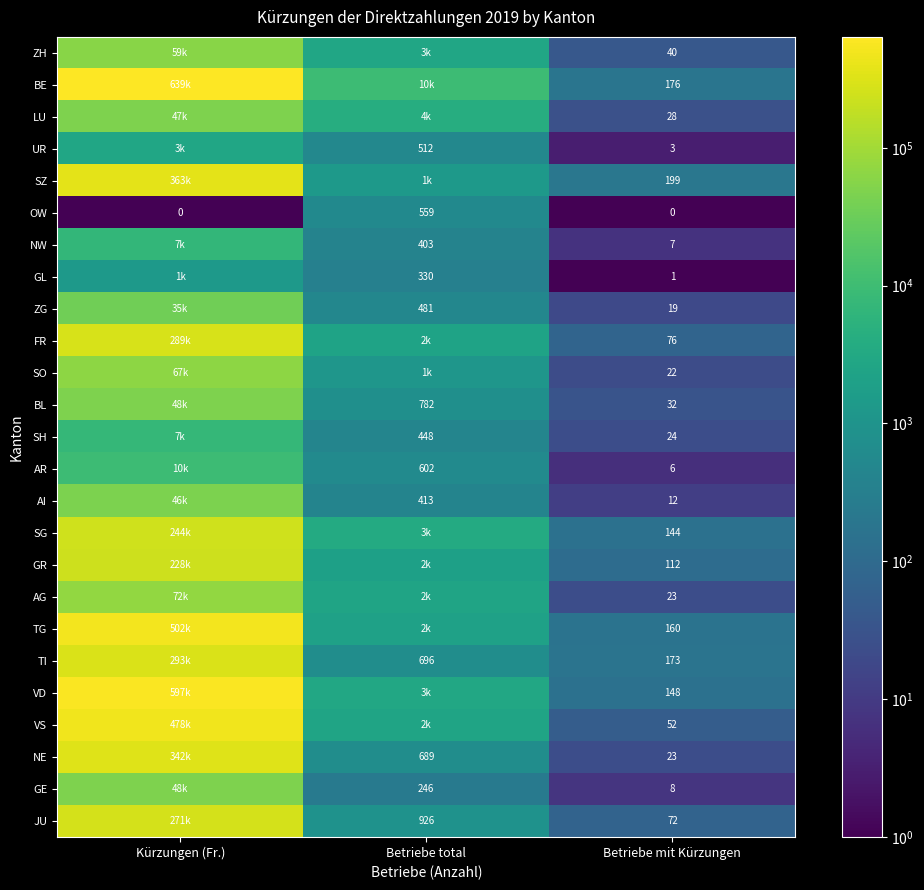

What is the greatest value displayed?

639157.7